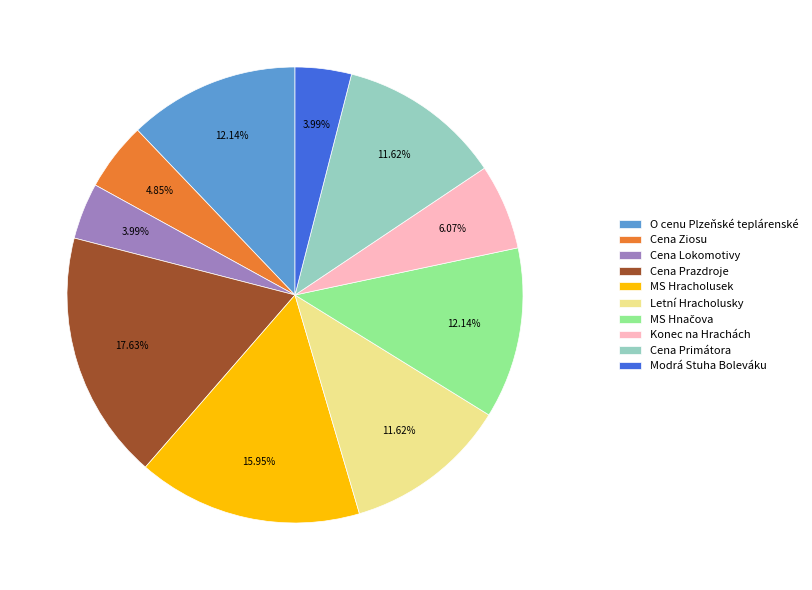

True or false: Cena Primátora accounts for 12% of the total.

True